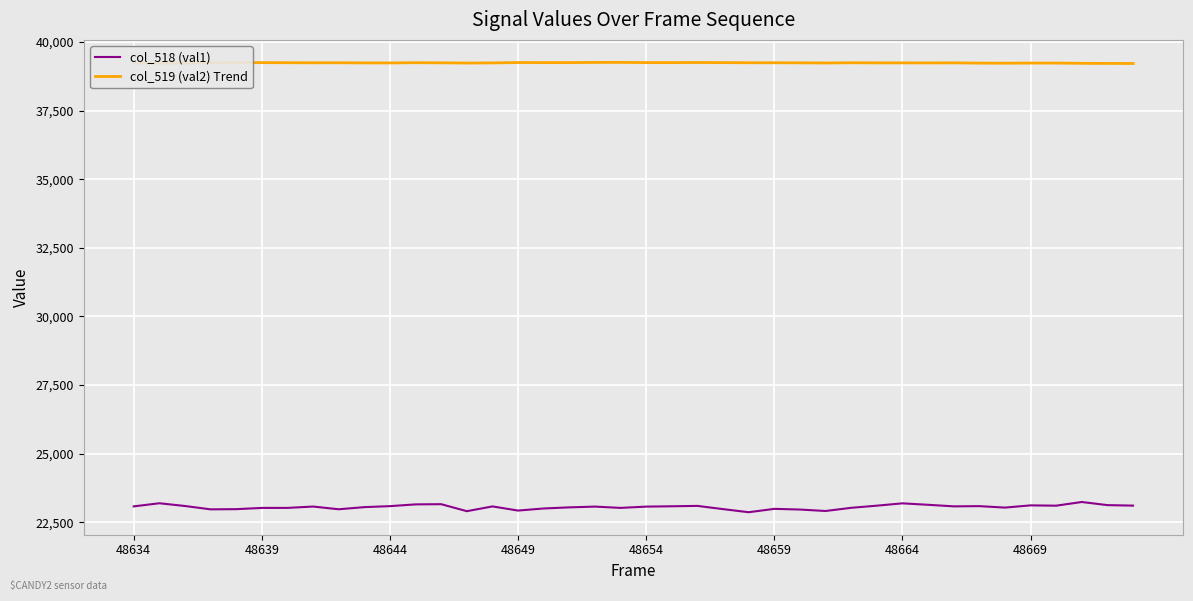

What is the lowest value of the col_519 (val2) Trend series?

39218.2